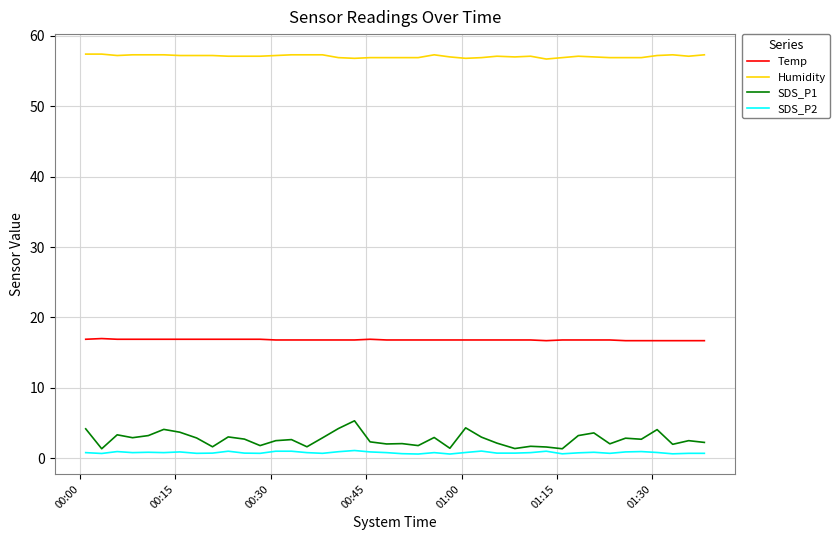

Which series has the largest range (max minus min)?

SDS_P1